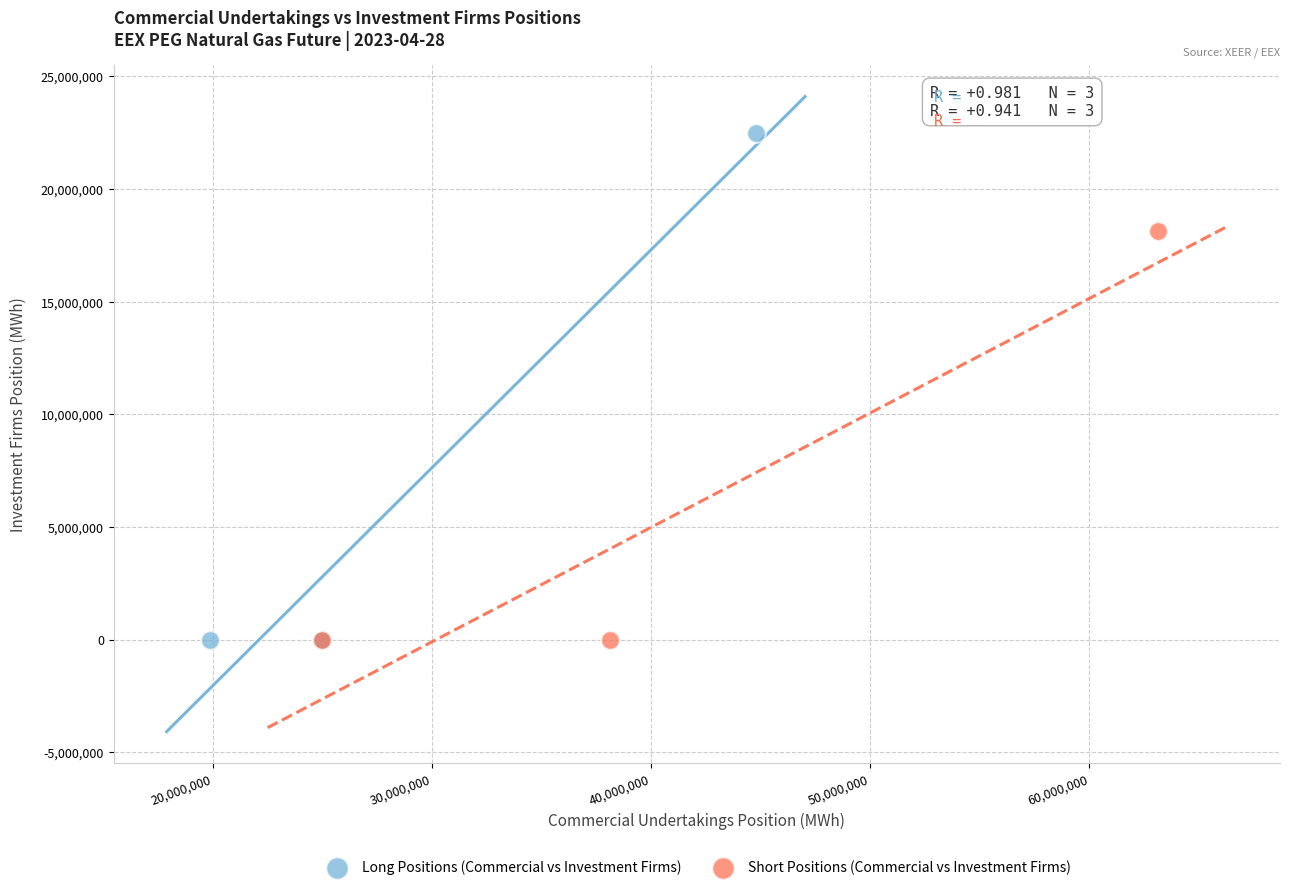

Which series reaches the maximum Y coordinate?

Long Positions (Commercial vs Investment Firms)